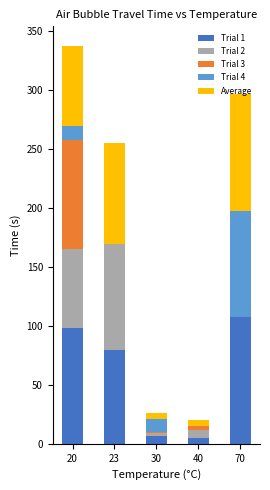

At which category is the sum across all series the highest?

20